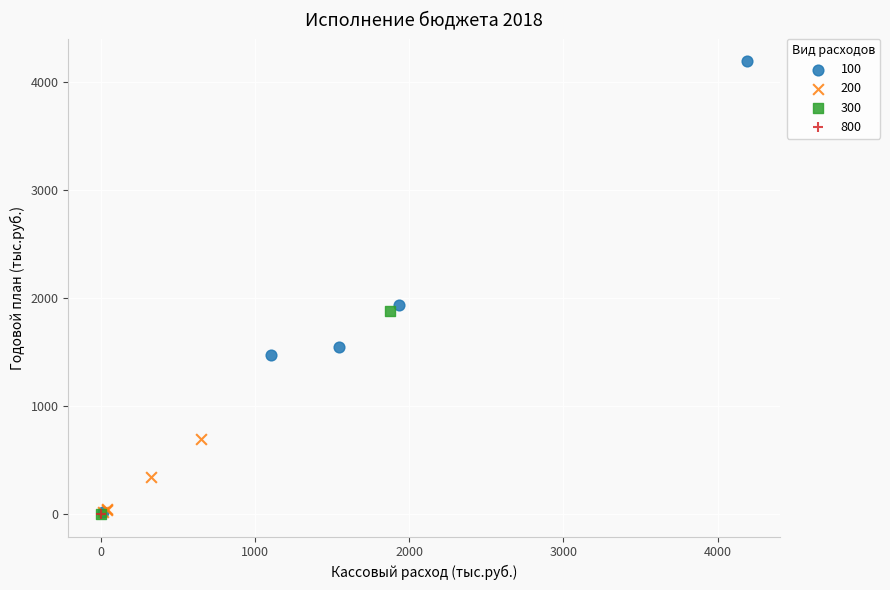

What are all the series names shown in the legend?

100, 200, 300, 800